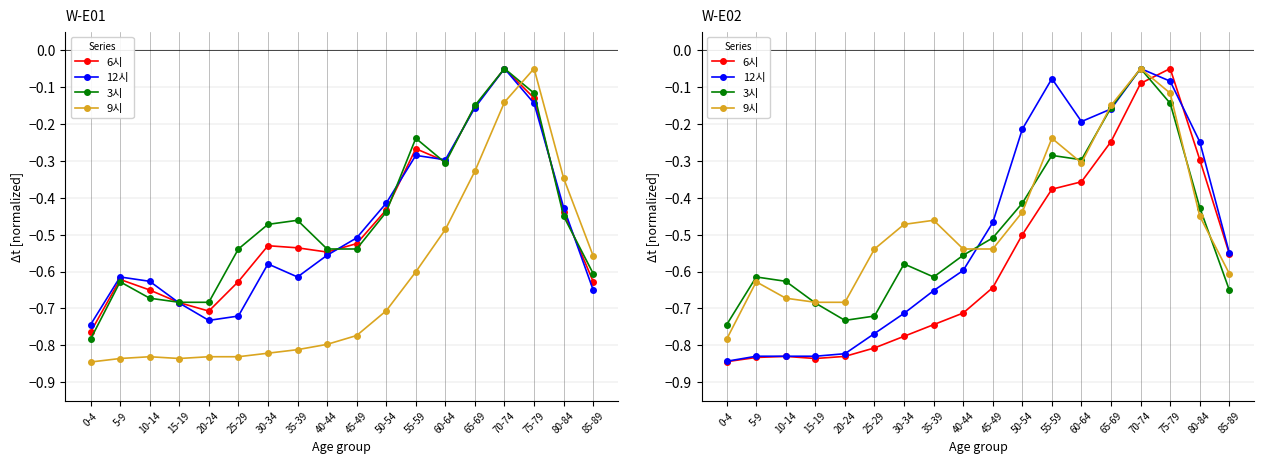

Where do 9시 and 3시 first cross each other?

10-14 and 15-19